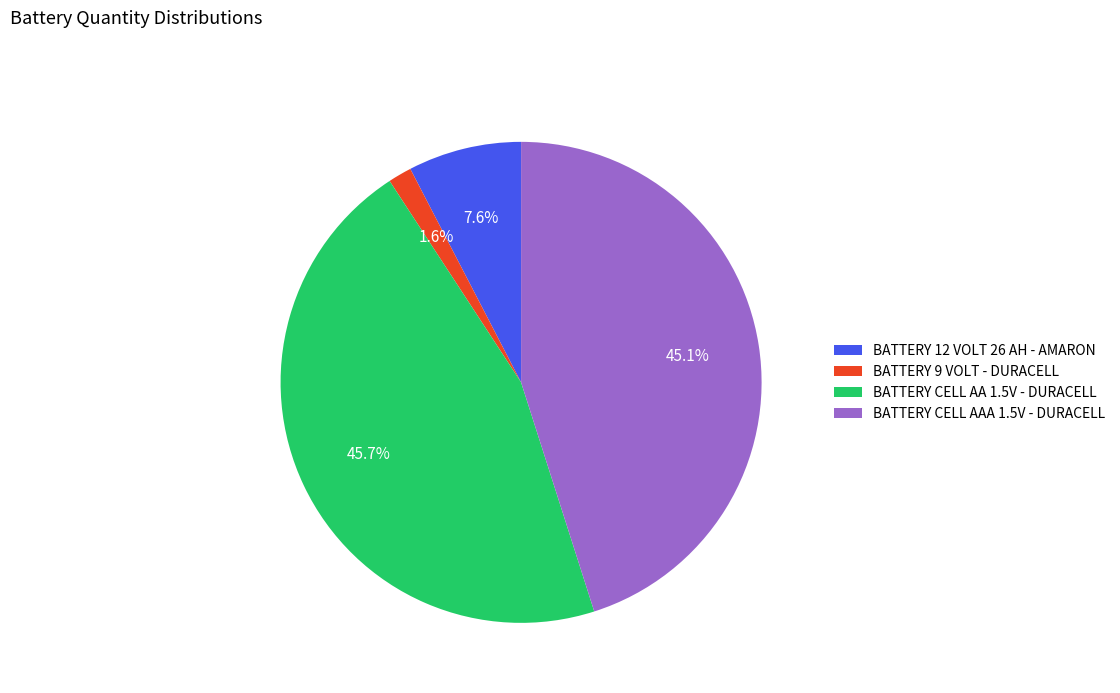

Does BATTERY 9 VOLT - DURACELL represent more than half of the total?

No